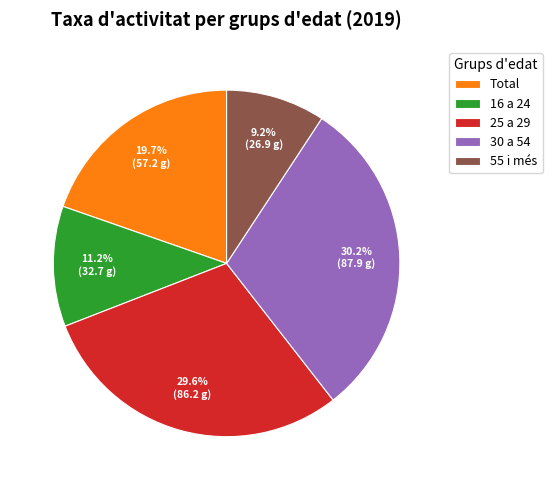

What is the total percentage of Total and 25 a 29?

49.3%